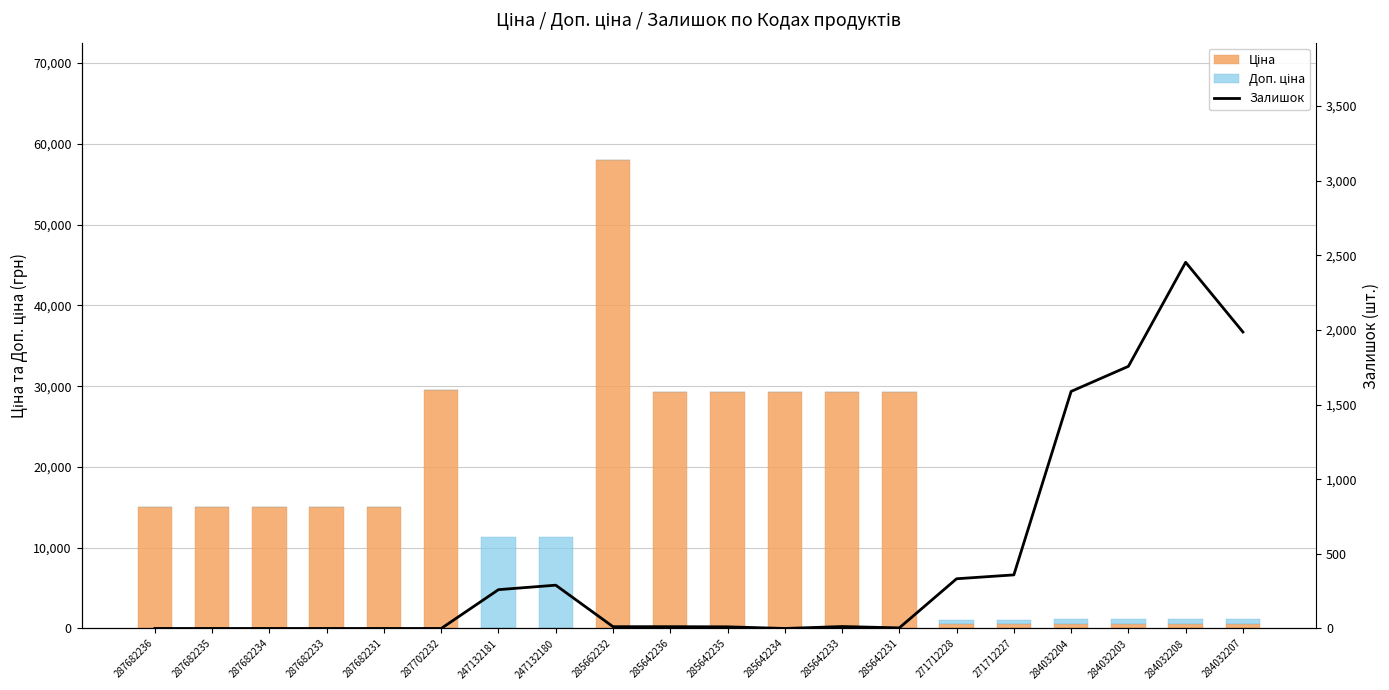

Is it true that Доп. ціна equals 16898.6 at 247132181?

False